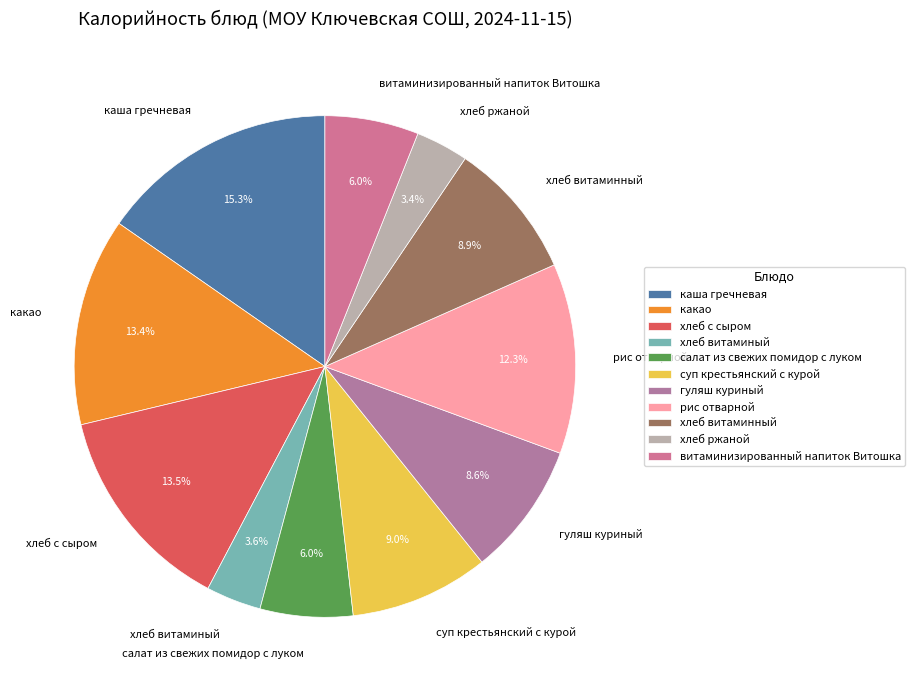

What is the ratio of the value at хлеб витаминный to the value at хлеб ржаной?

2.6